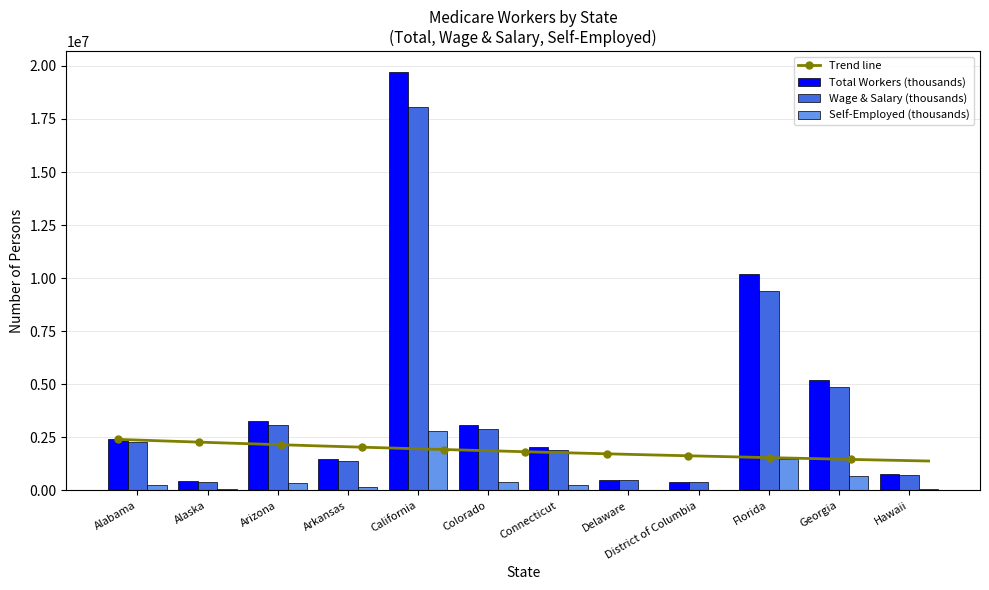

True or false: Self-Employed (thousands) has a value of 30134 at Alaska.

False